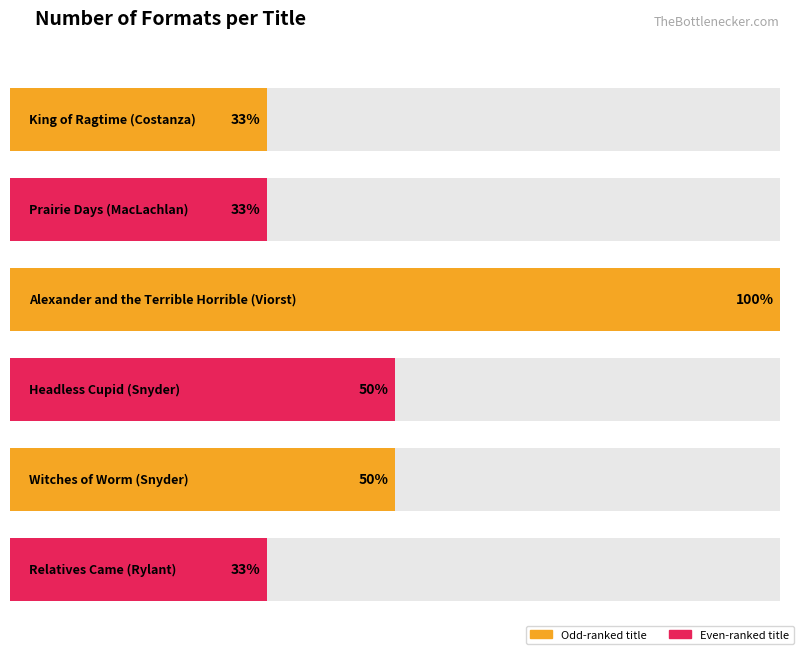

Is it true that the value at Alexander and the
Terrible Horrible
(Viorst) is 8?

False